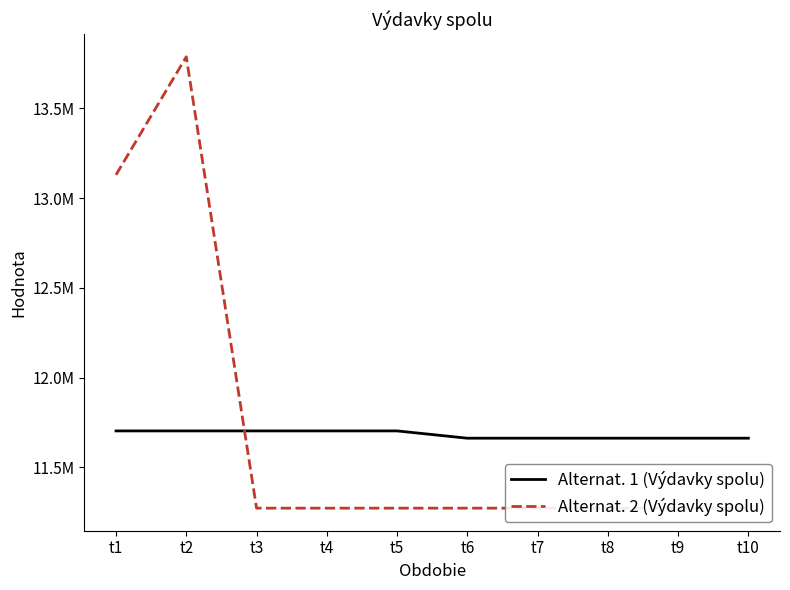

Between t3 and t5, which series saw the biggest shift?

Alternat. 1 (Výdavky spolu)